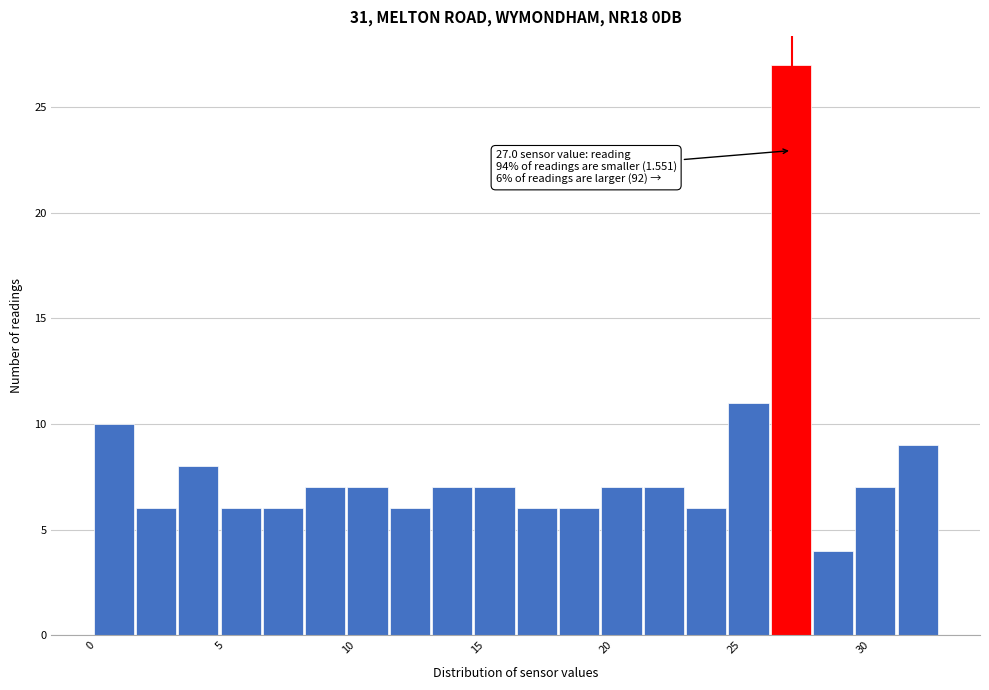

Read against the x-axis, roughly where is the centre of the tallest bar?

27.0